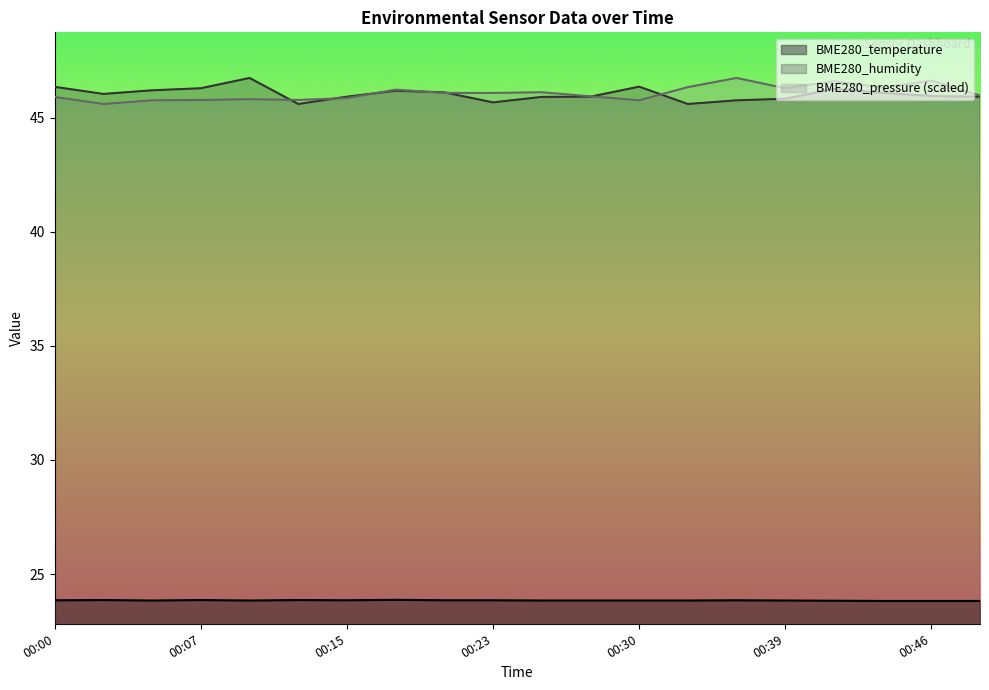

Read the BME280_pressure value at 00:41.

46.6